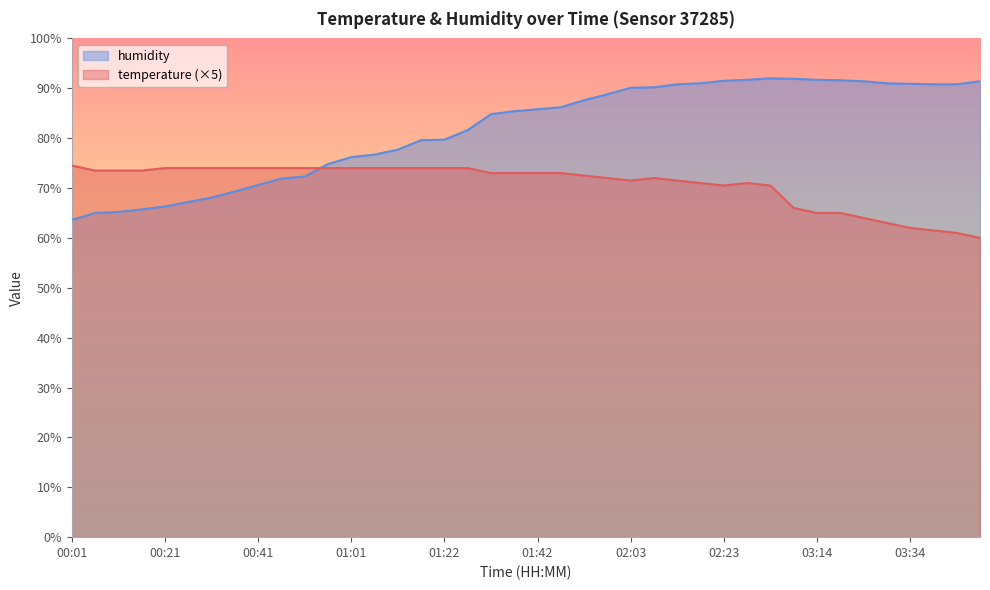

Reading right to left, what are all the values shown in this chart?

temperature: 03:49=60.0	03:44=61.0	03:39=61.5	03:34=62.0	03:29=63.0	03:24=64.0	03:19=65.0	03:14=65.0	03:09=66.0	03:04=70.5	02:28=71.0	02:23=70.5	02:18=71.0	02:13=71.5	02:08=72.0	02:03=71.5	01:58=72.0	01:53=72.5	01:47=73.0	01:42=73.0	01:37=73.0	01:32=73.0	01:27=74.0	01:22=74.0	01:17=74.0	01:12=74.0	01:07=74.0	01:01=74.0	00:56=74.0	00:51=74.0	00:46=74.0	00:41=74.0	00:36=74.0	00:31=74.0	00:26=74.0	00:21=74.0	00:16=73.5	00:11=73.5	00:06=73.5	00:01=74.5
humidity: 03:49=91.4	03:44=90.8	03:39=90.8	03:34=90.9	03:29=91.0	03:24=91.4	03:19=91.6	03:14=91.7	03:09=91.9	03:04=92.0	02:28=91.7	02:23=91.5	02:18=91.0	02:13=90.8	02:08=90.2	02:03=90.1	01:58=88.8	01:53=87.6	01:47=86.2	01:42=85.8	01:37=85.4	01:32=84.8	01:27=81.6	01:22=79.7	01:17=79.6	01:12=77.7	01:07=76.7	01:01=76.2	00:56=74.8	00:51=72.3	00:46=71.9	00:41=70.6	00:36=69.3	00:31=68.1	00:26=67.2	00:21=66.3	00:16=65.7	00:11=65.2	00:06=65.0	00:01=63.6